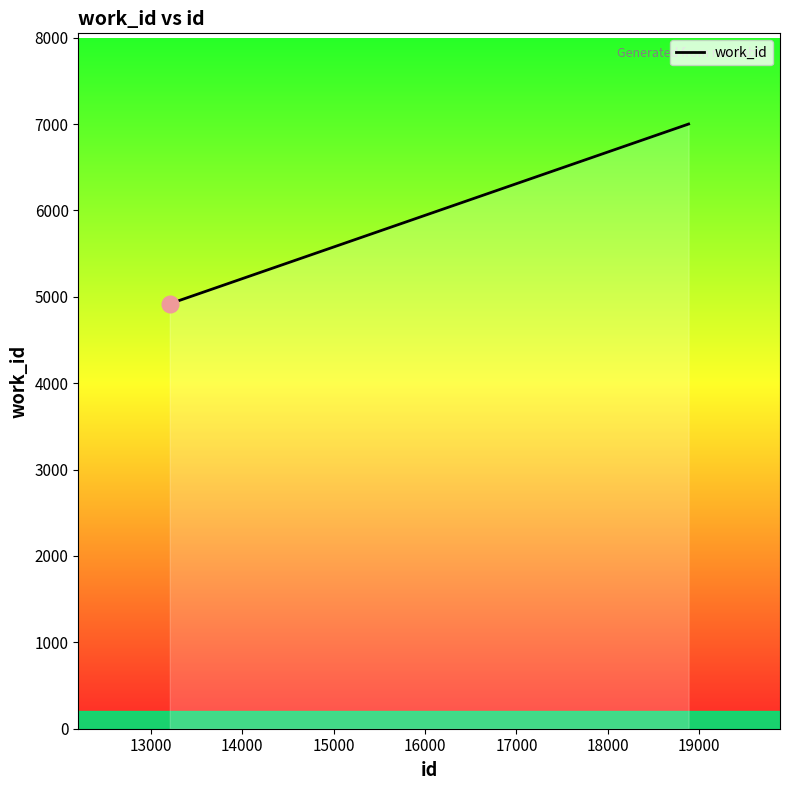

What is the smallest value displayed?

4920.0